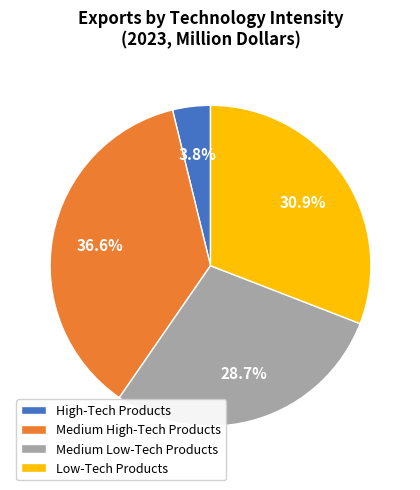

What percentage is the High-Tech Products slice, to the nearest percent?

4%